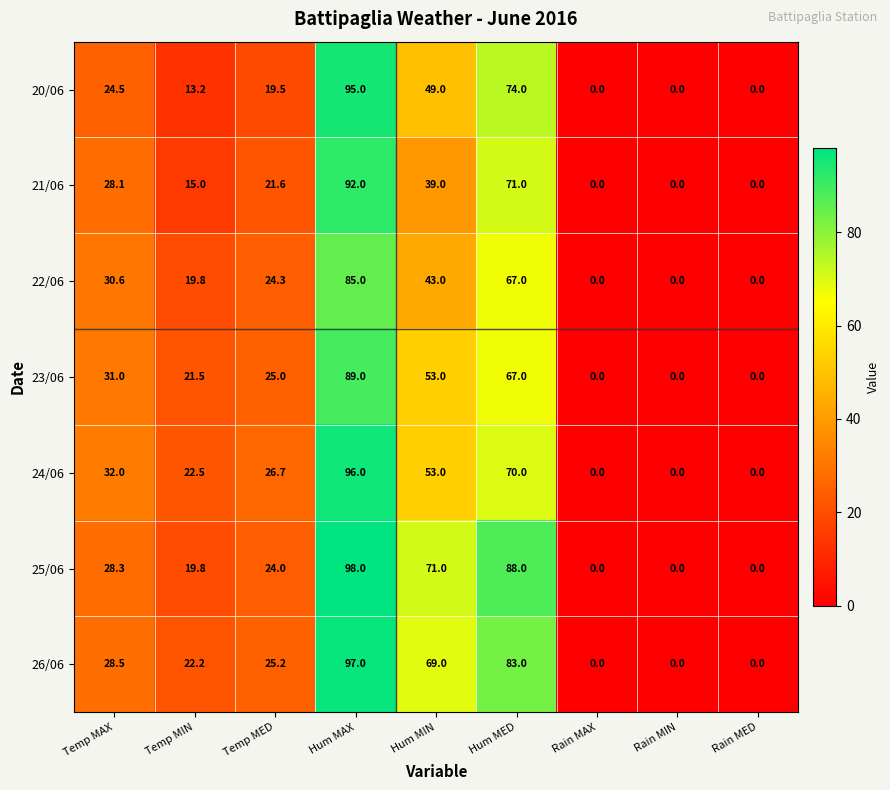

Which series has the largest range (max minus min)?

25/06